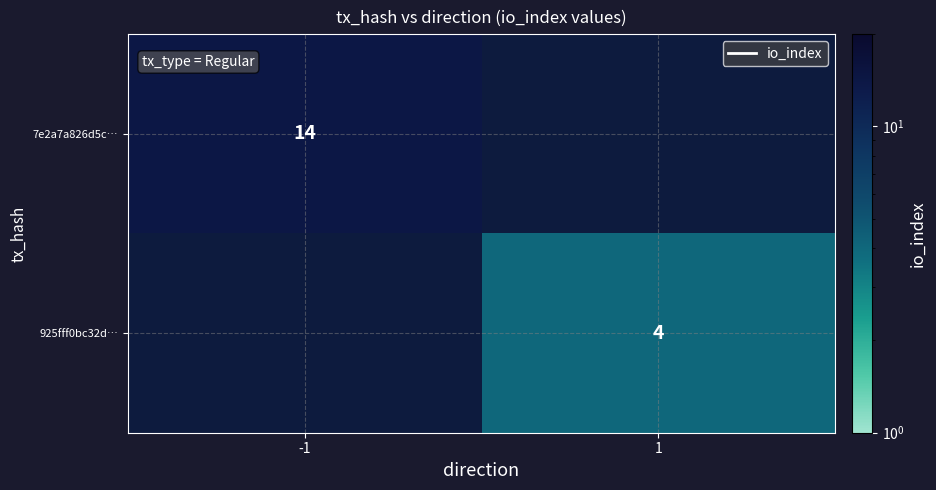

The 925fff0bc32d… series shows 4 at 1. True or false?

True